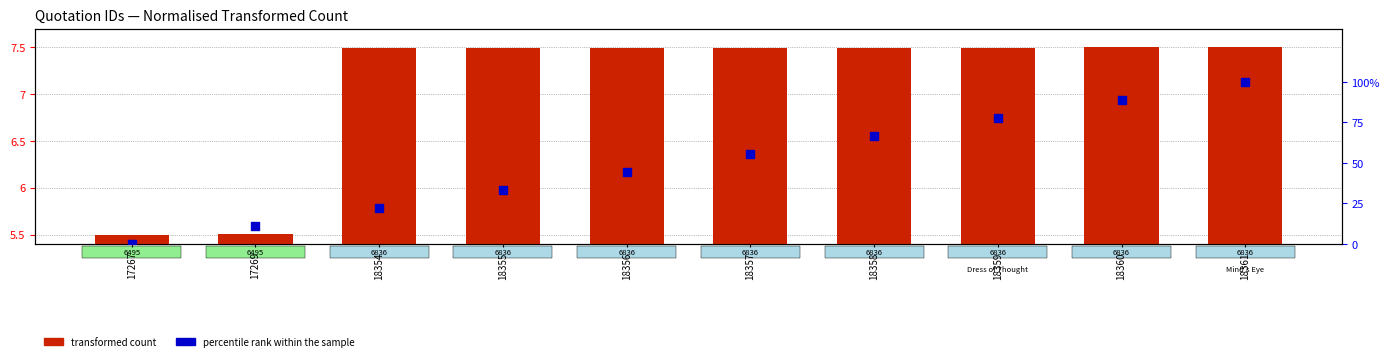

Which series reaches the maximum Y coordinate?

percentile rank within the sample